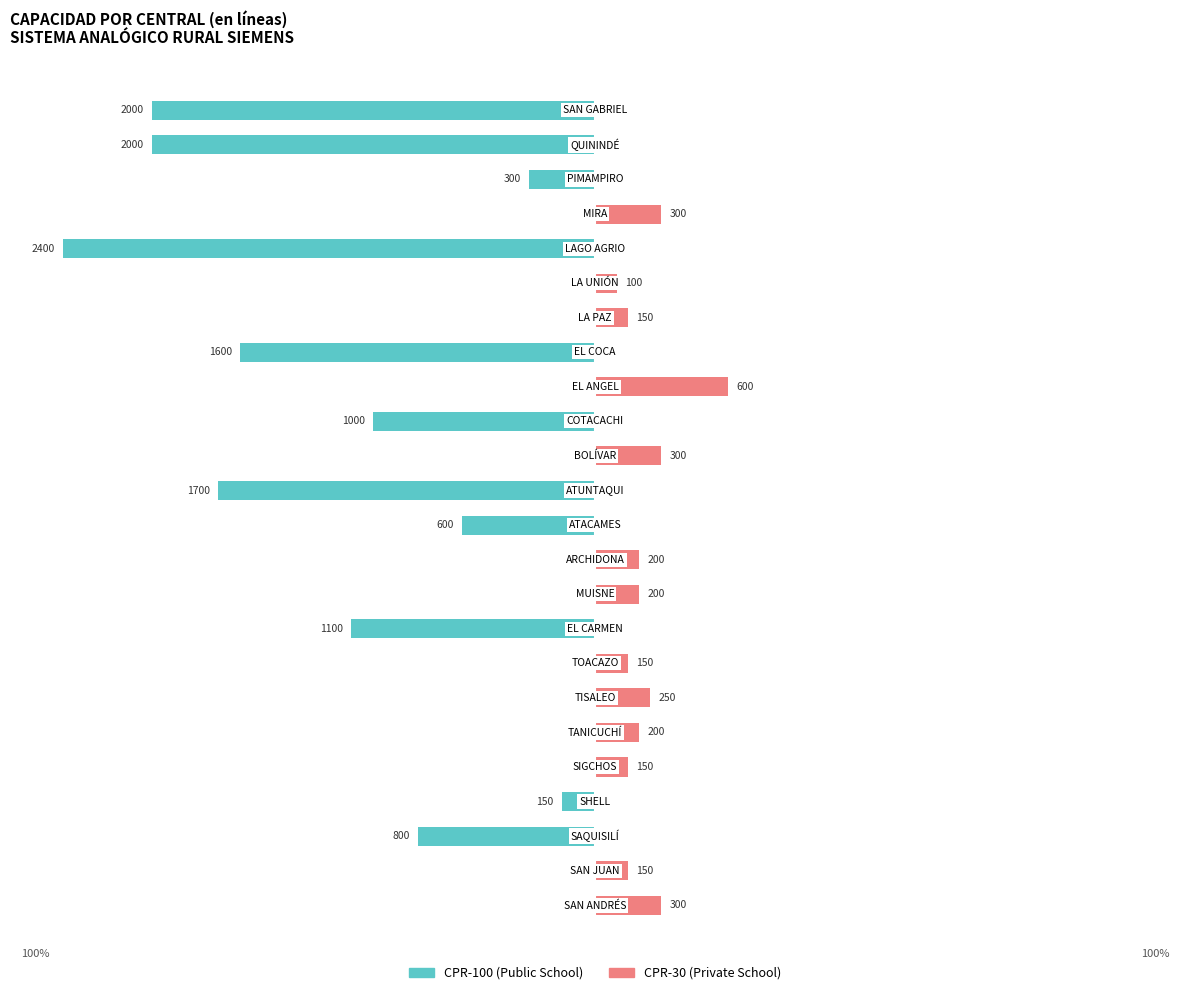

True or false: CPR-30 (Private School) has a value of 9.1 at 15.

False